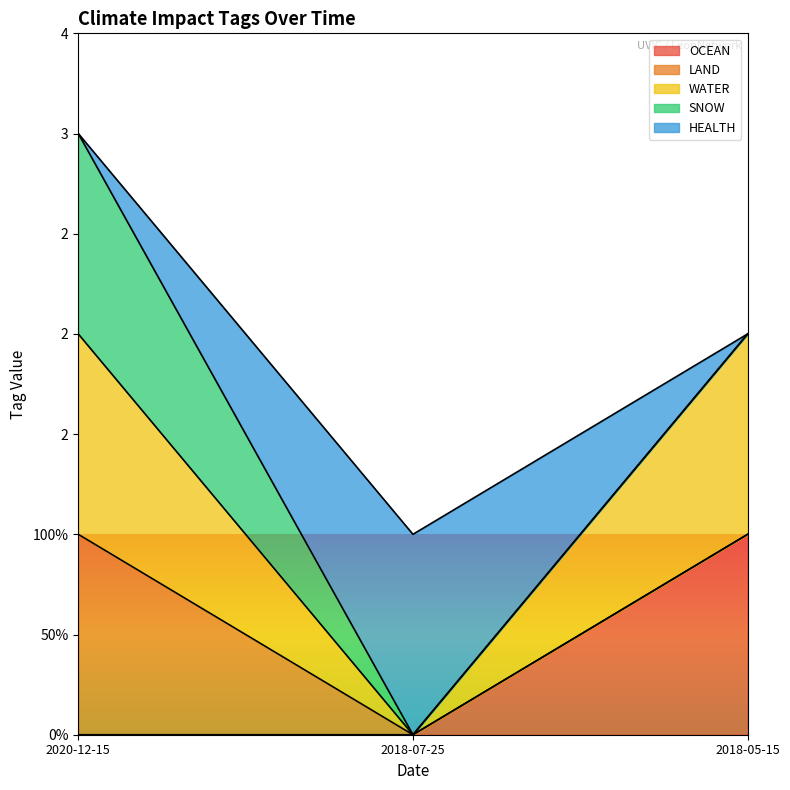

How many WATER values are between 0 and 1?

3